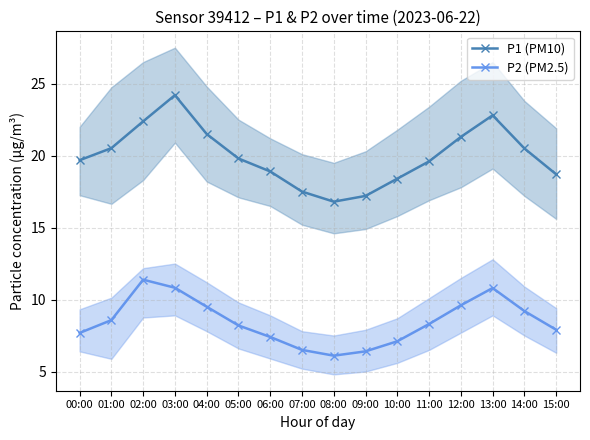

How many values in the P1 (PM10) series exceed 19?

10